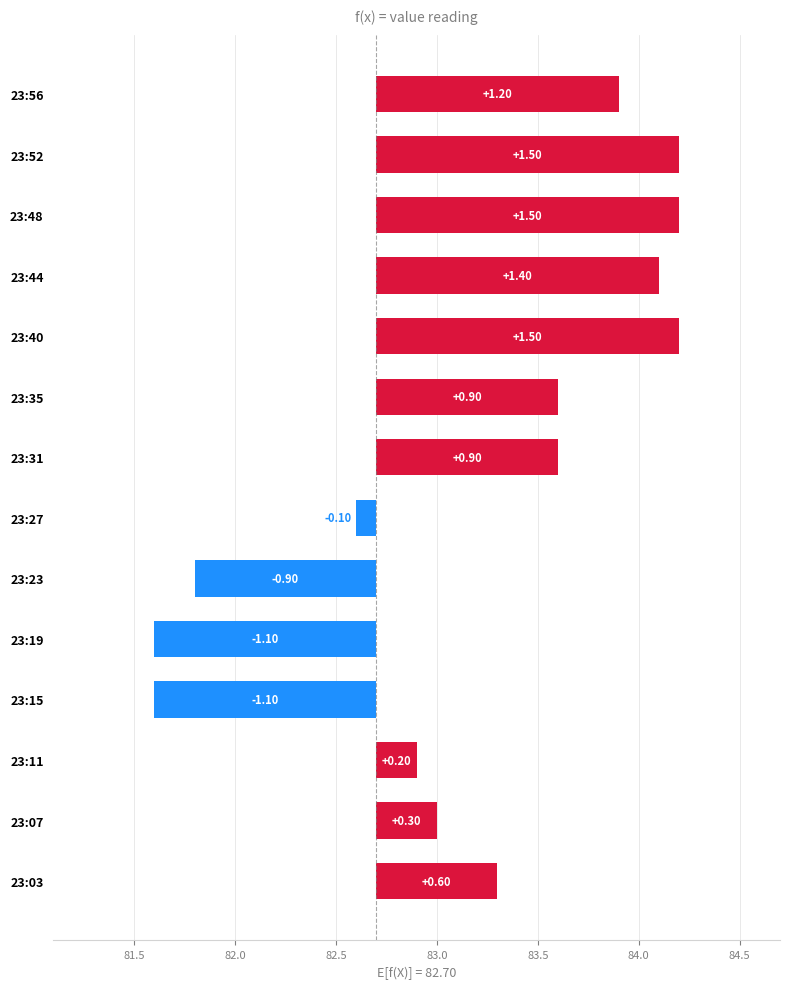

How many values exceed 0?

10